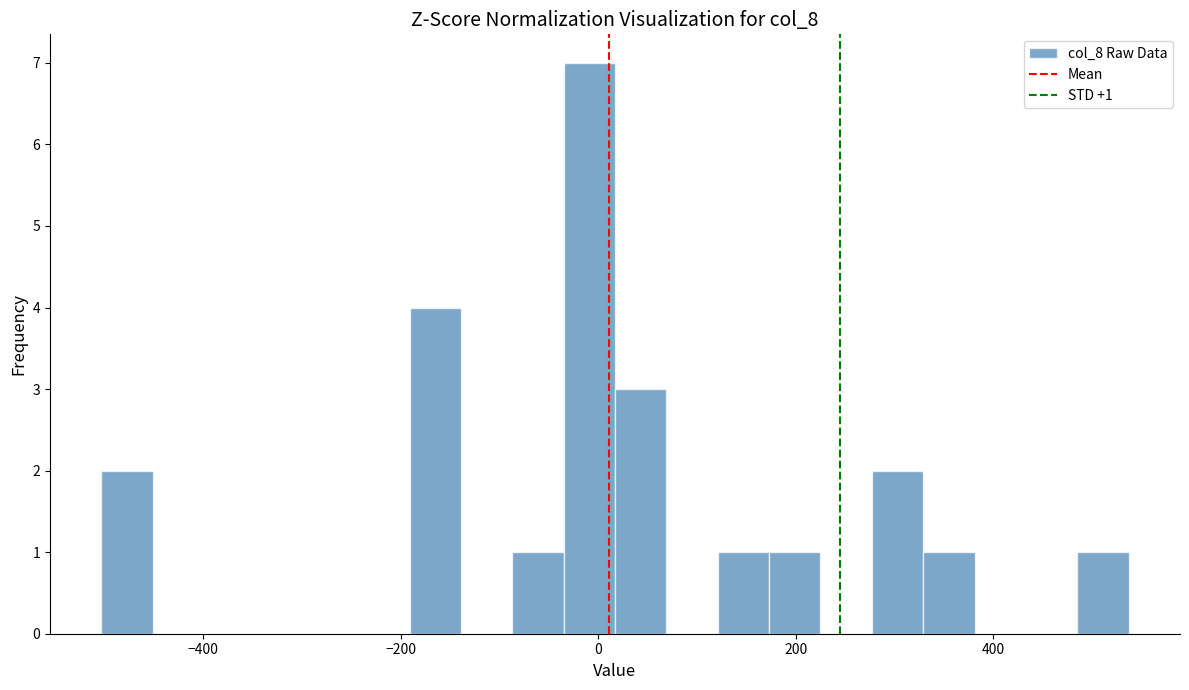

Read against the x-axis, roughly where is the centre of the tallest bar?

0